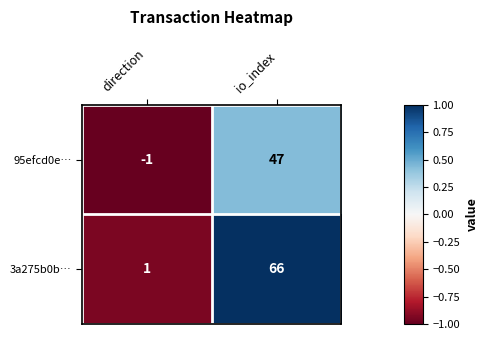

Reading right to left, extract all data points from this chart.

95efcd0e…: 47	-1
3a275b0b…: 66	1